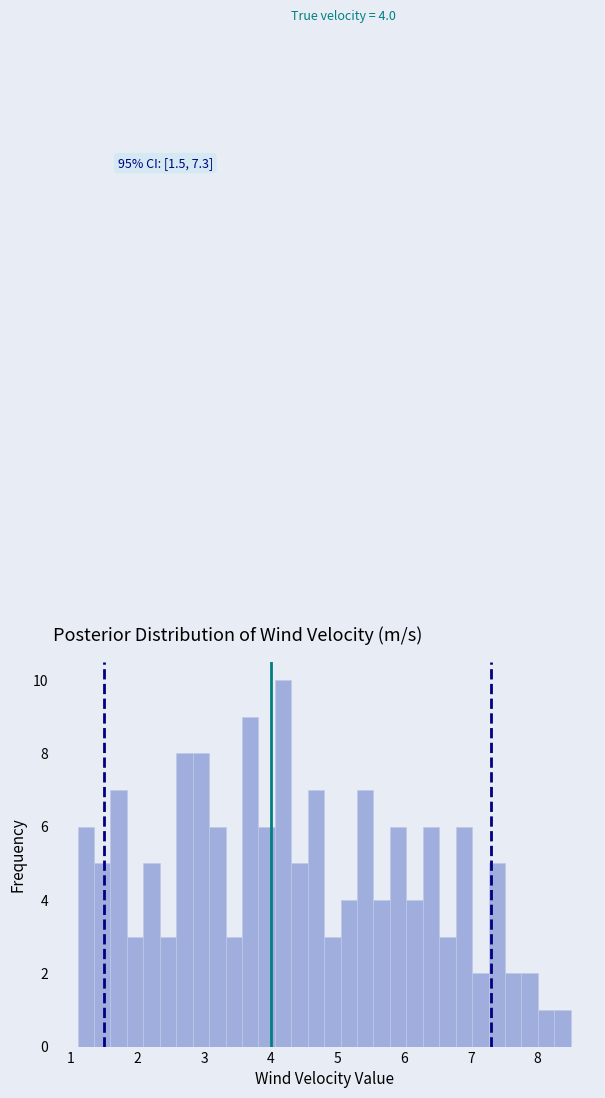

Around what value on the x-axis is the tallest bar? Give the approximate position of its centre, as read against the axis.

4.2